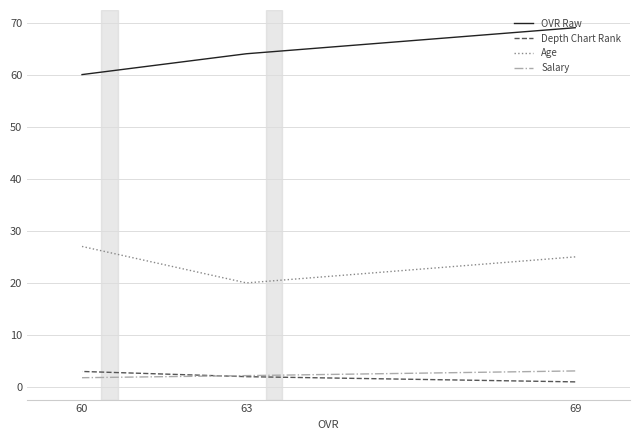

Is it true that OVR Raw equals 35.6 at 69?

False